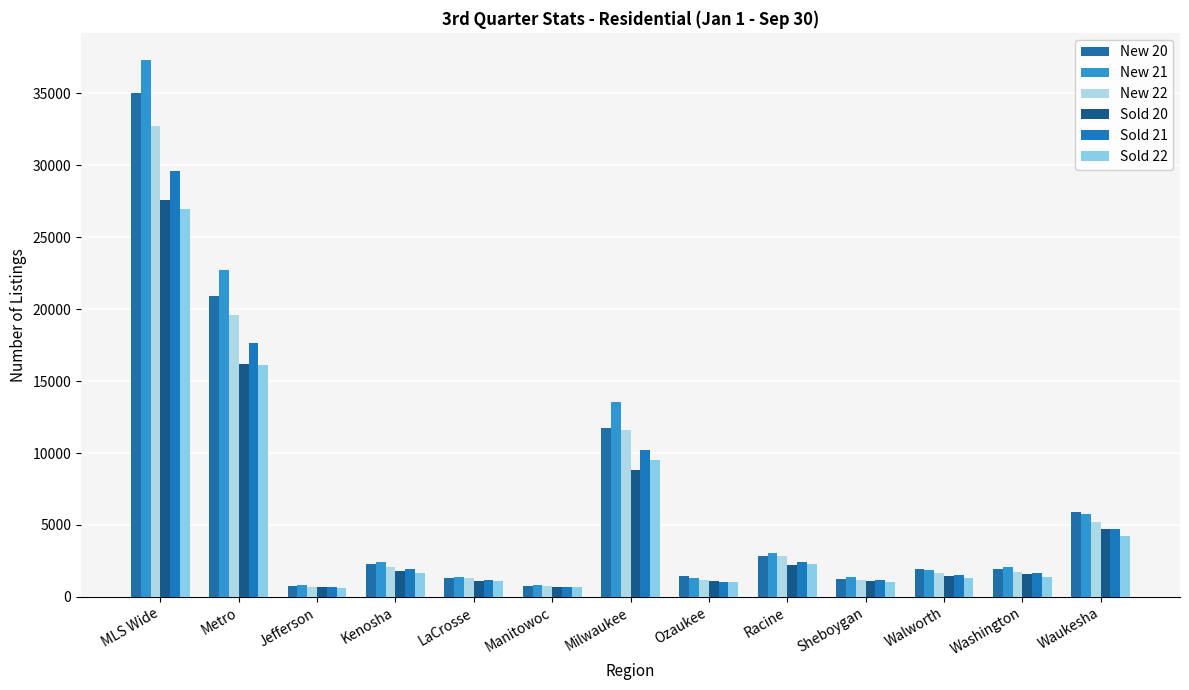

What are all the series names shown in the legend?

New 20, New 21, New 22, Sold 20, Sold 21, Sold 22